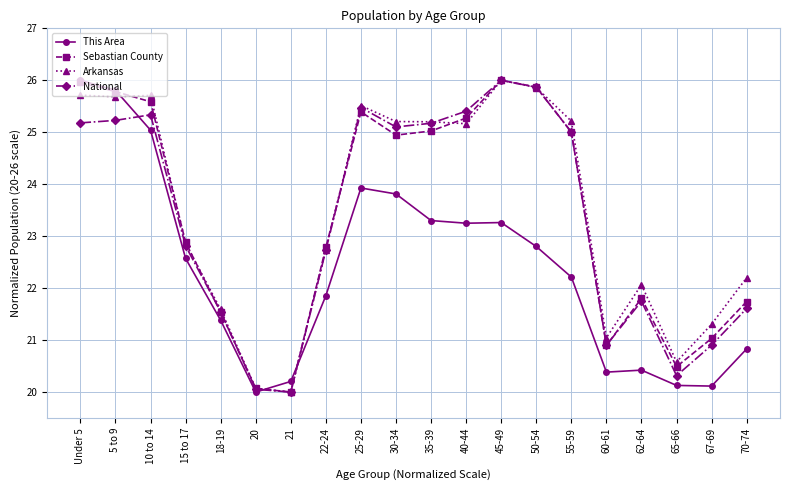

What is the label of the 3rd point from the left?

10 to 14